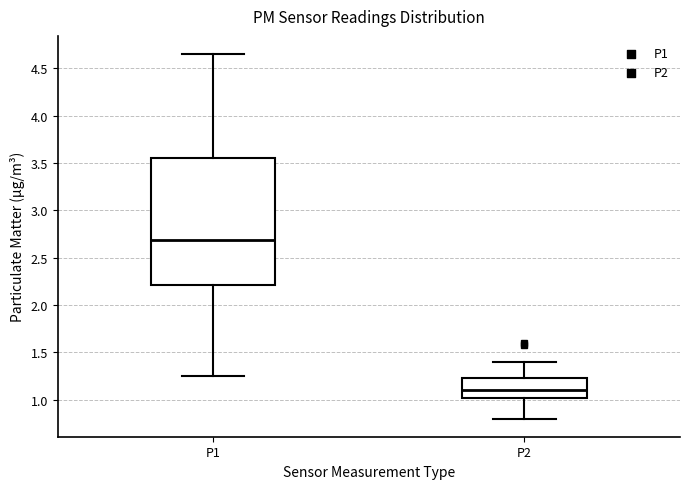

Where is the upper edge of the box for P1 on the y-axis? The values are not printed on the chart, so give them approximately, as read against the axis.

3.55